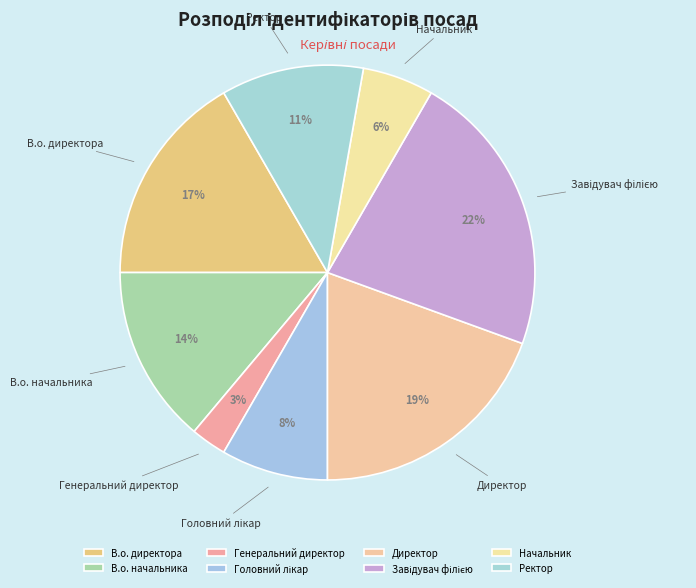

To the nearest percent, what percentage of the pie is Директор?

19%